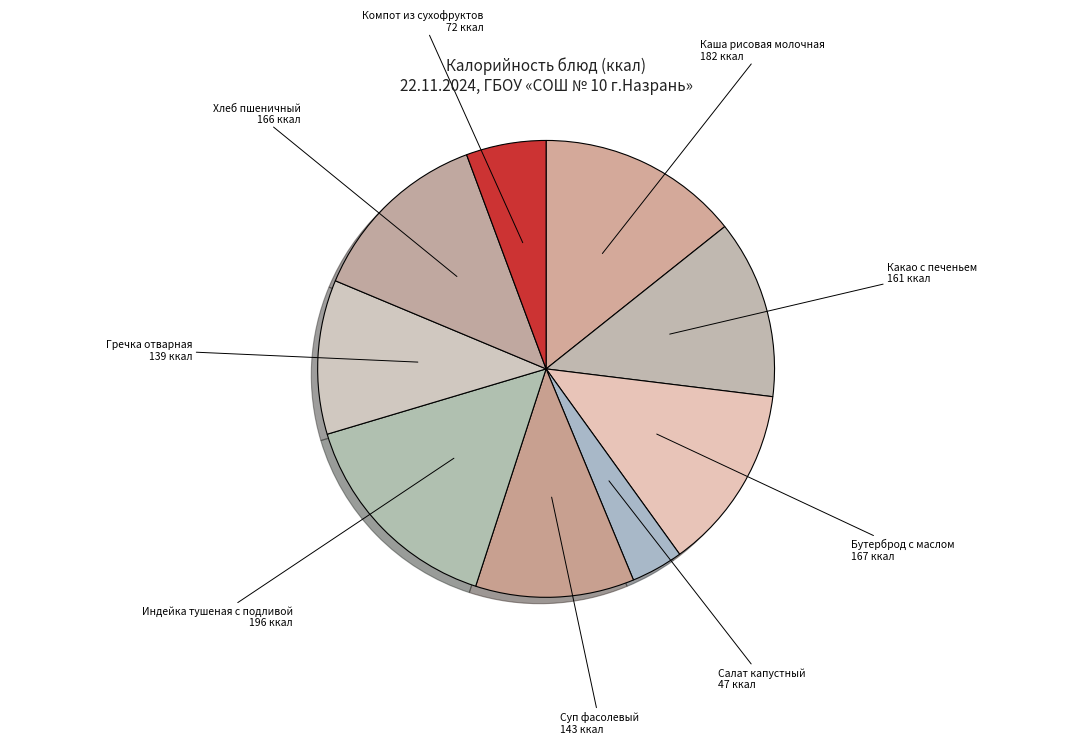

Between Суп фасолевый and Салат капустный, which is larger?

Суп фасолевый